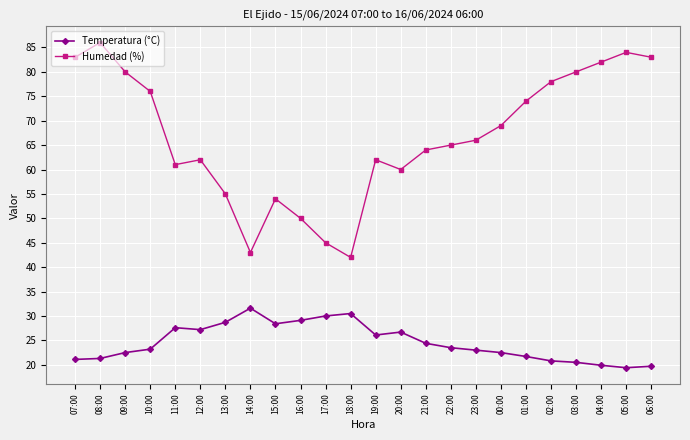

True or false: Temperatura (°C) has more than 0 interior local peaks.

True